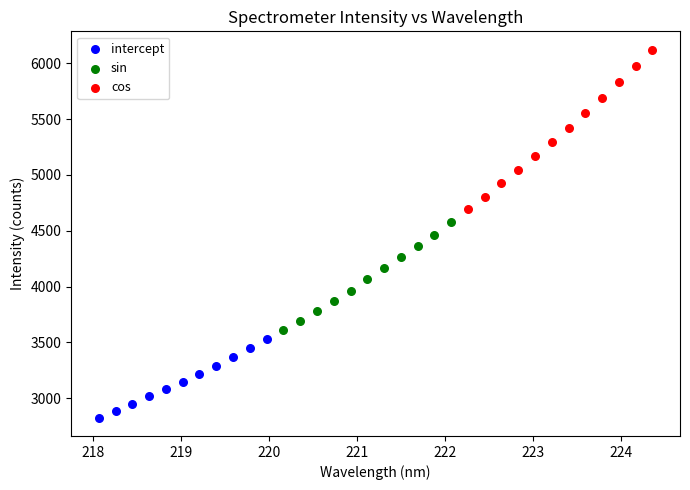

Which series reaches the maximum Y coordinate?

cos